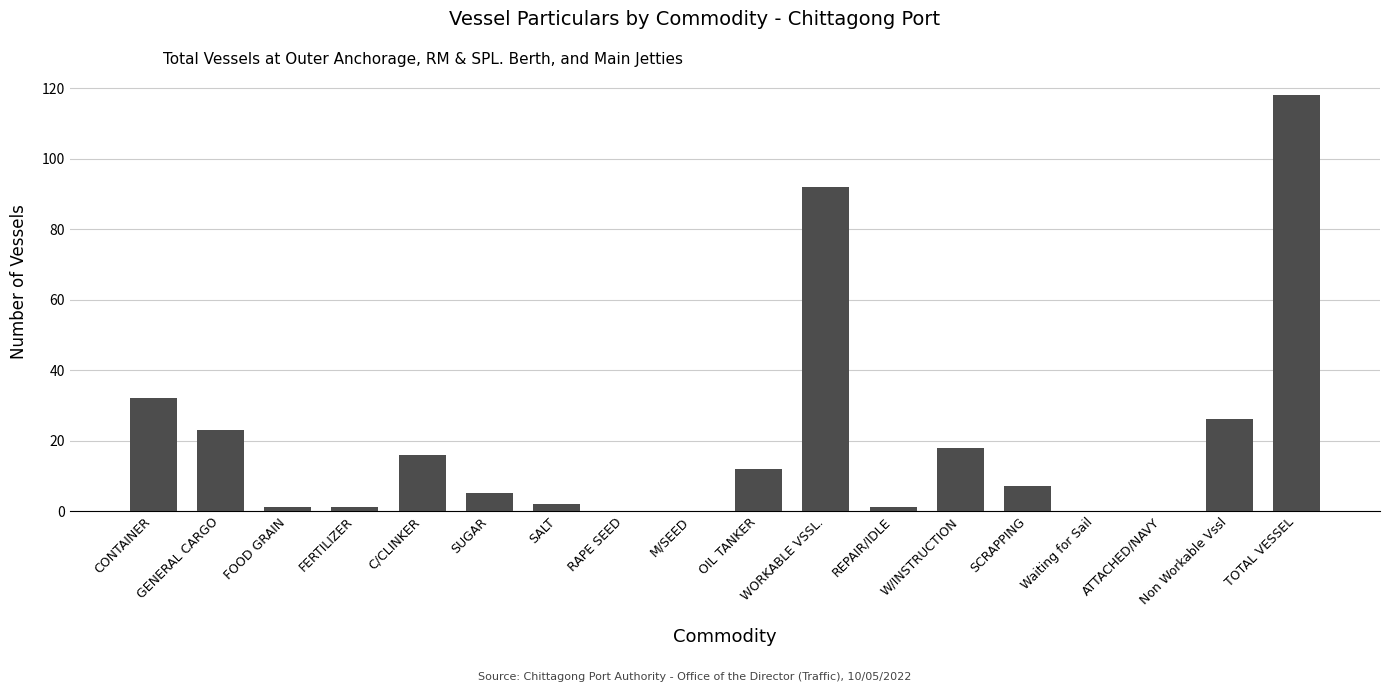

What is the ratio of the value at TOTAL VESSEL to the value at GENERAL CARGO?

5.1